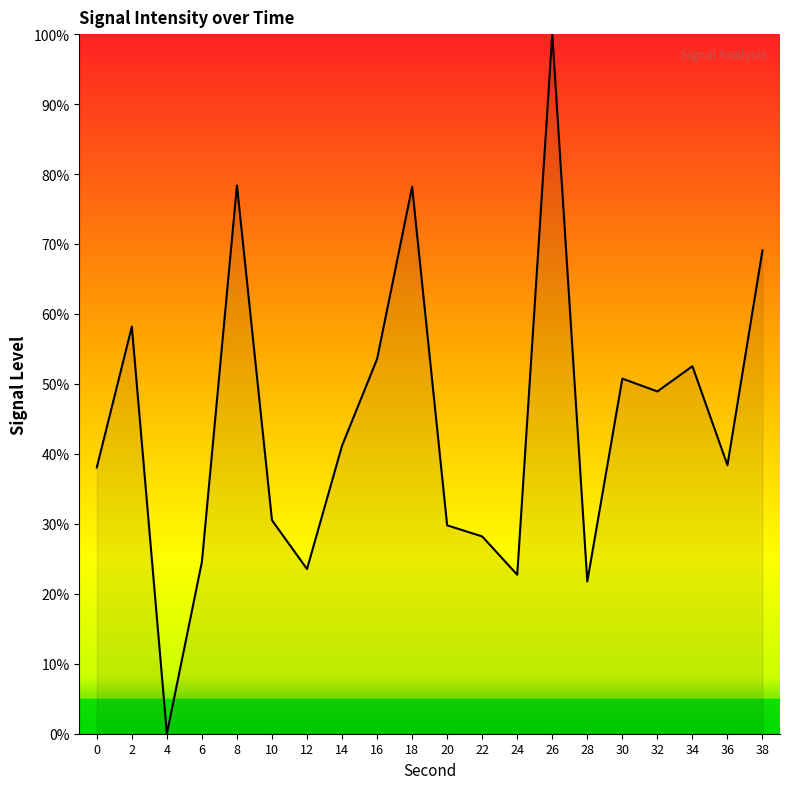

What is the maximum value shown in the chart?

100.0